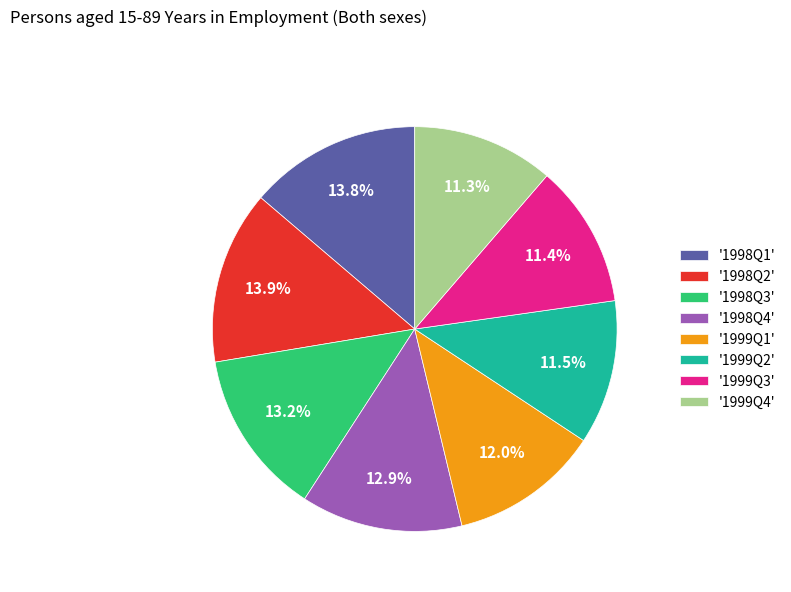

Does any single category account for the majority?

No